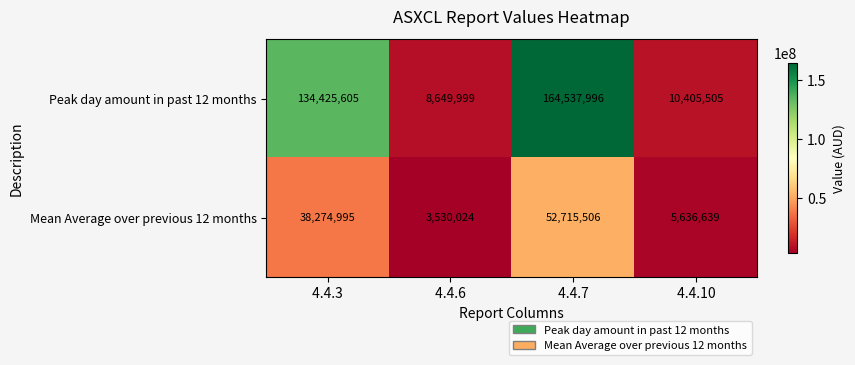

How many series are shown in this chart?

2